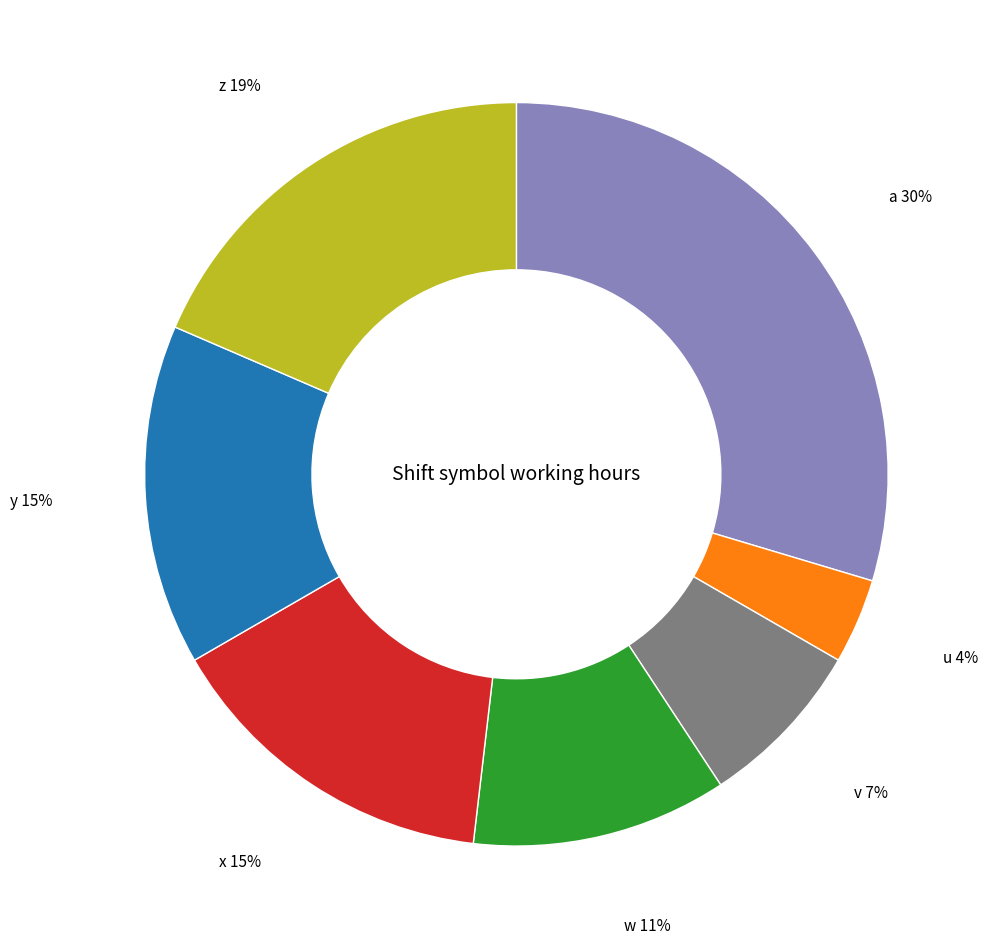

How many slices are in this pie chart?

7